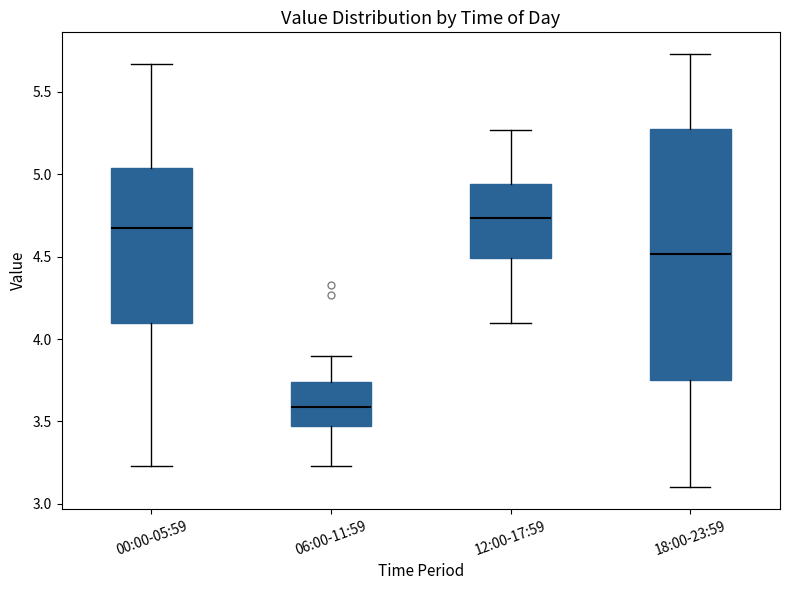

Reading left to right, transcribe this box plot: for each box, give where its median line is, the range the box spans, and where its two whiskers end, as read against the y-axis. The values are not printed on the chart, so give them approximately, as read against the axis.

00:00-05:59: median 4.70, box 4.10 to 5.05, whiskers 3.25 to 5.65
06:00-11:59: median 3.60, box 3.45 to 3.75, whiskers 3.25 to 3.90
12:00-17:59: median 4.75, box 4.50 to 4.95, whiskers 4.10 to 5.25
18:00-23:59: median 4.50, box 3.75 to 5.30, whiskers 3.10 to 5.75